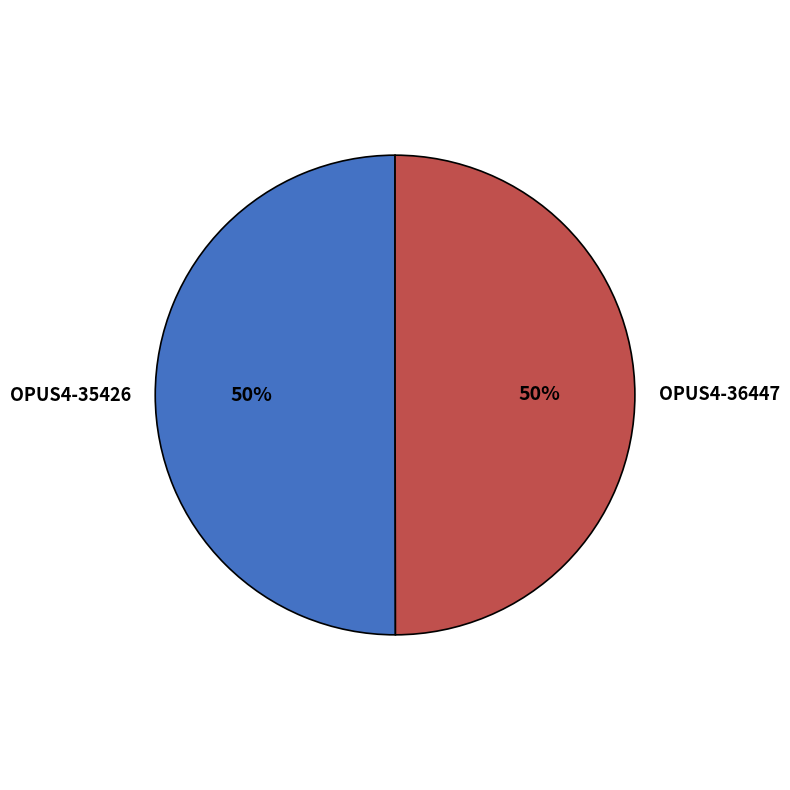

Count the number of slices in the pie.

2